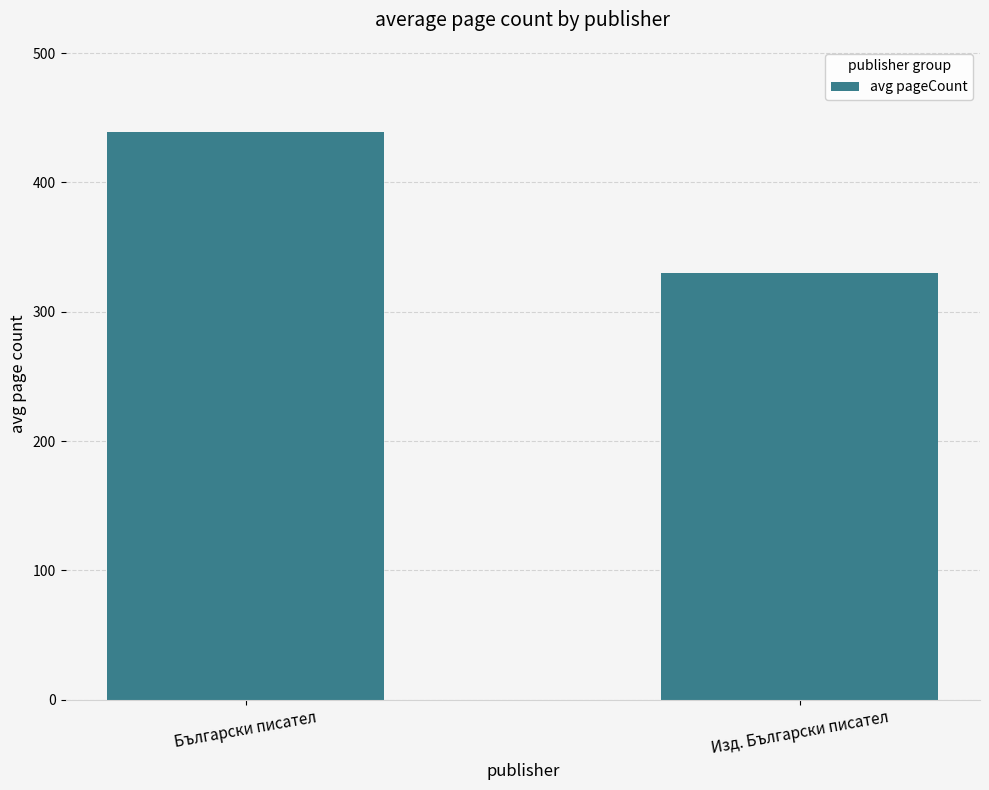

Rank the categories by value from lowest to highest.

Изд. Български писател, Български писател